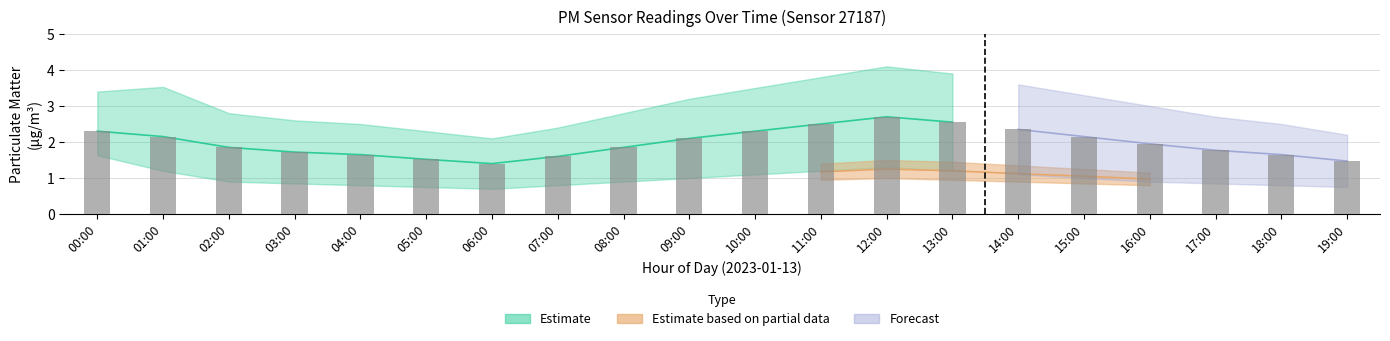

What is the change in value from 01:00 to 07:00?

-0.5